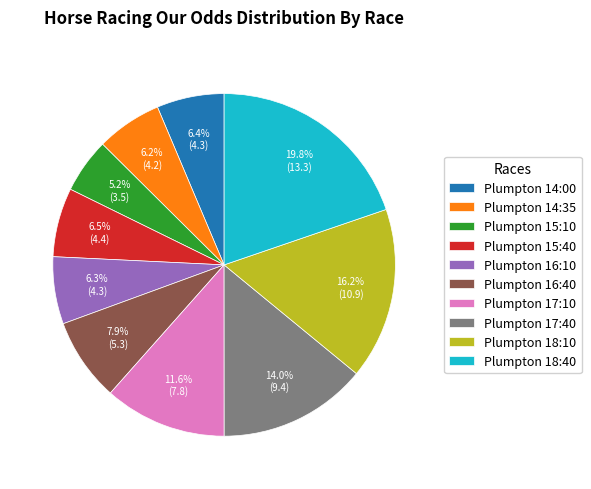

Approximately how many times larger is the value at Plumpton 18:10 compared to Plumpton 15:40?

2.5